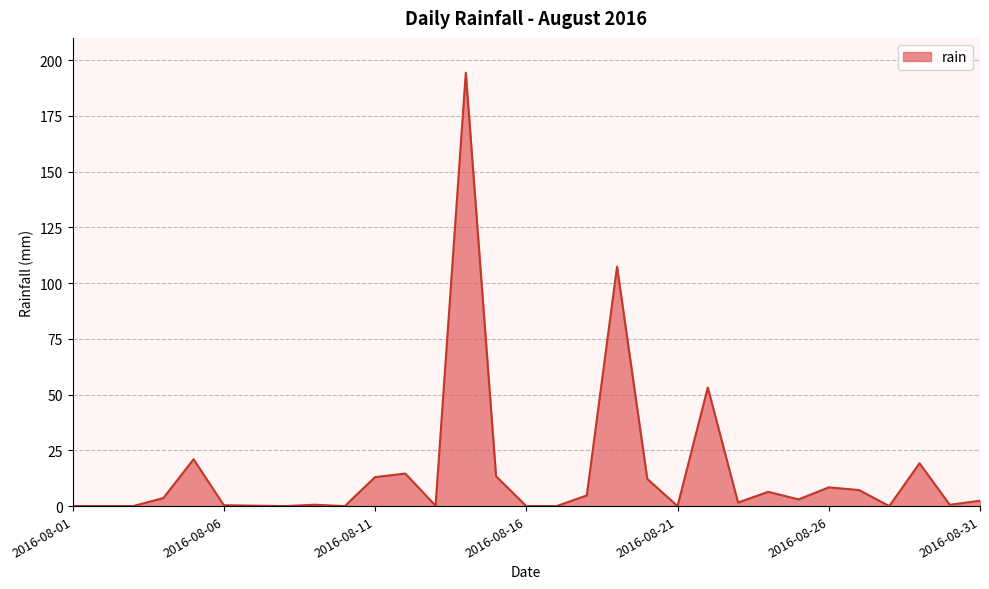

How many lines are shown in the chart?

1